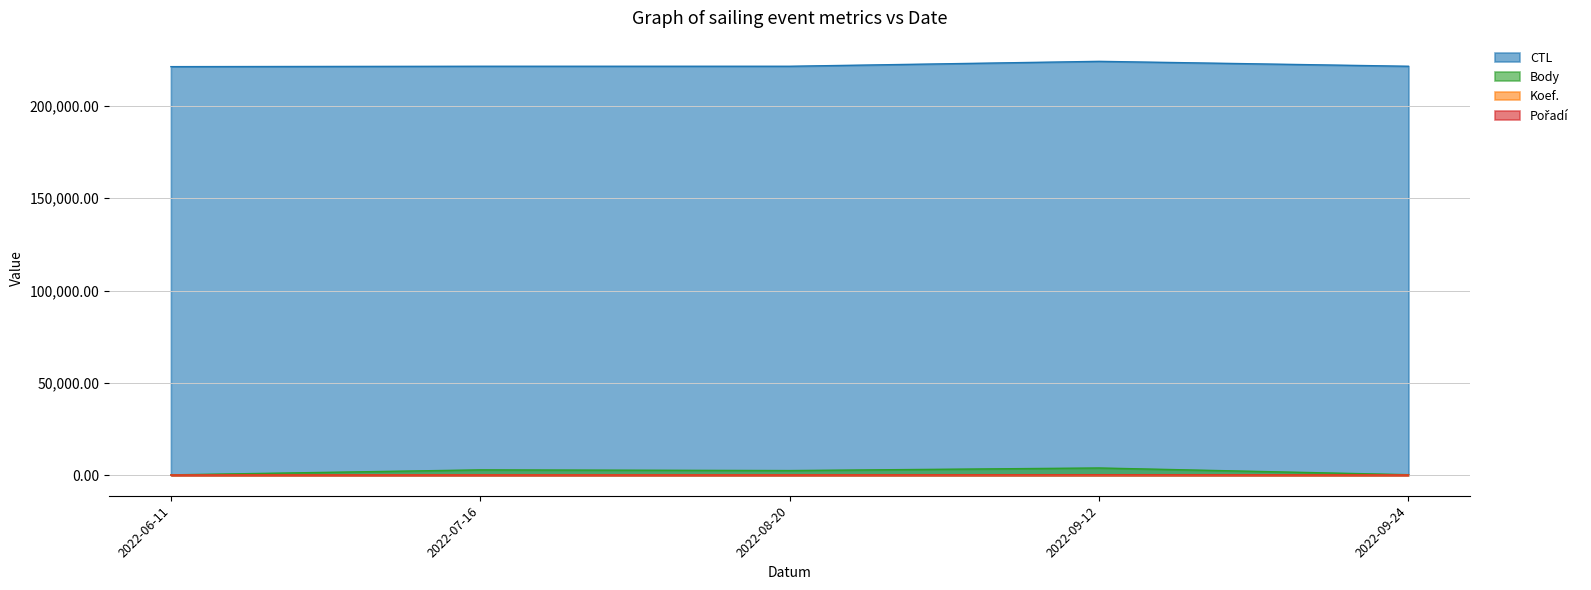

Reading right to left, what are all the values shown in this chart?

CTL: 2022-09-24=221518	2022-09-12=224179	2022-08-20=221515	2022-07-16=221512	2022-06-11=221312
Body: 2022-09-24=198	2022-09-12=3839	2022-08-20=2441	2022-07-16=2814	2022-06-11=101
Koef.: 2022-09-24=1	2022-09-12=24	2022-08-20=8	2022-07-16=7	2022-06-11=1
Pořadí: 2022-09-24=4	2022-09-12=55	2022-08-20=5	2022-07-16=3	2022-06-11=4